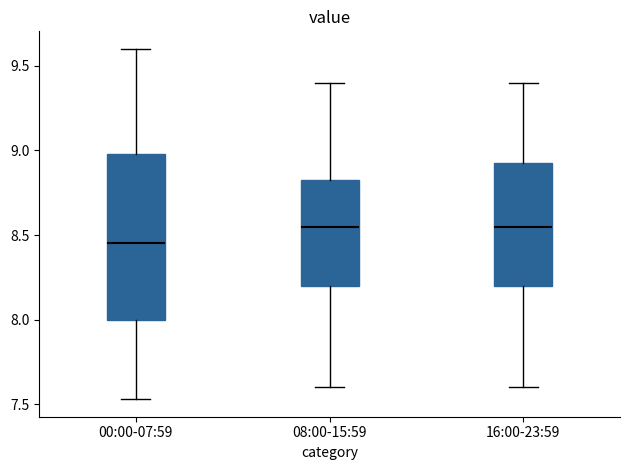

Reading left to right, read every box against the y-axis: the position of its median line, the range the box covers, and the ends of its whiskers. The values are not printed on the chart, so give them approximately, as read against the axis.

00:00-07:59: median 8.45, box 8.00 to 9.00, whiskers 7.55 to 9.60
08:00-15:59: median 8.55, box 8.20 to 8.85, whiskers 7.60 to 9.40
16:00-23:59: median 8.55, box 8.20 to 8.95, whiskers 7.60 to 9.40